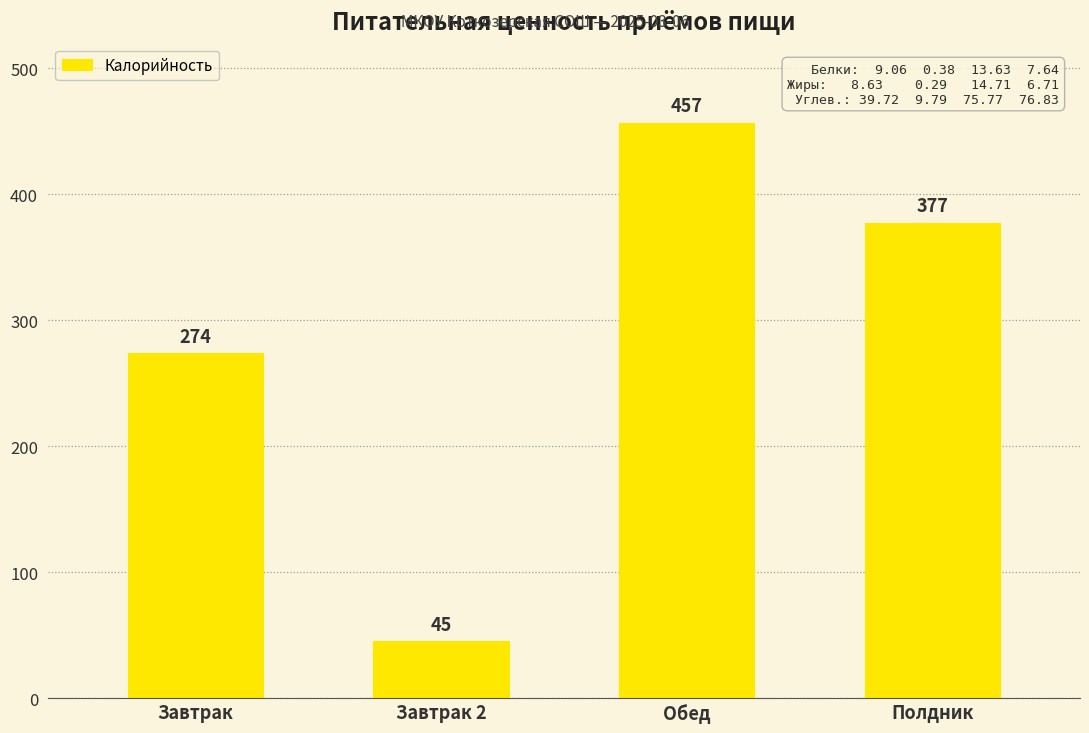

At which category does the chart reach its peak across all series?

Обед